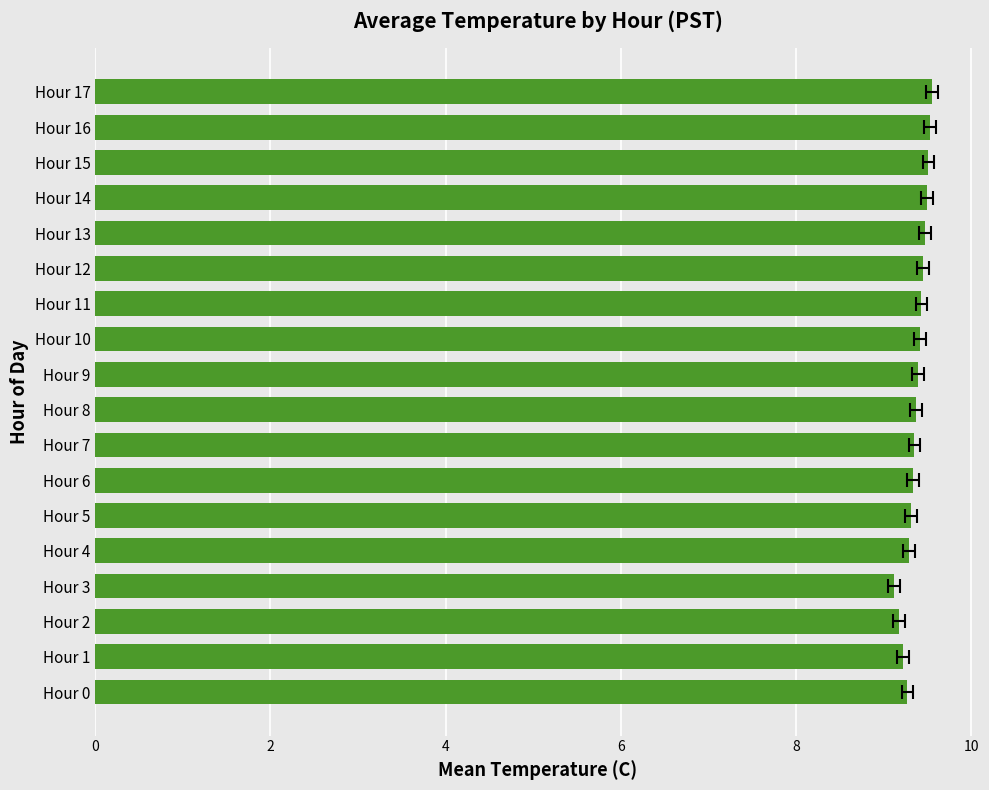

How many values are between 9 and 10?

18